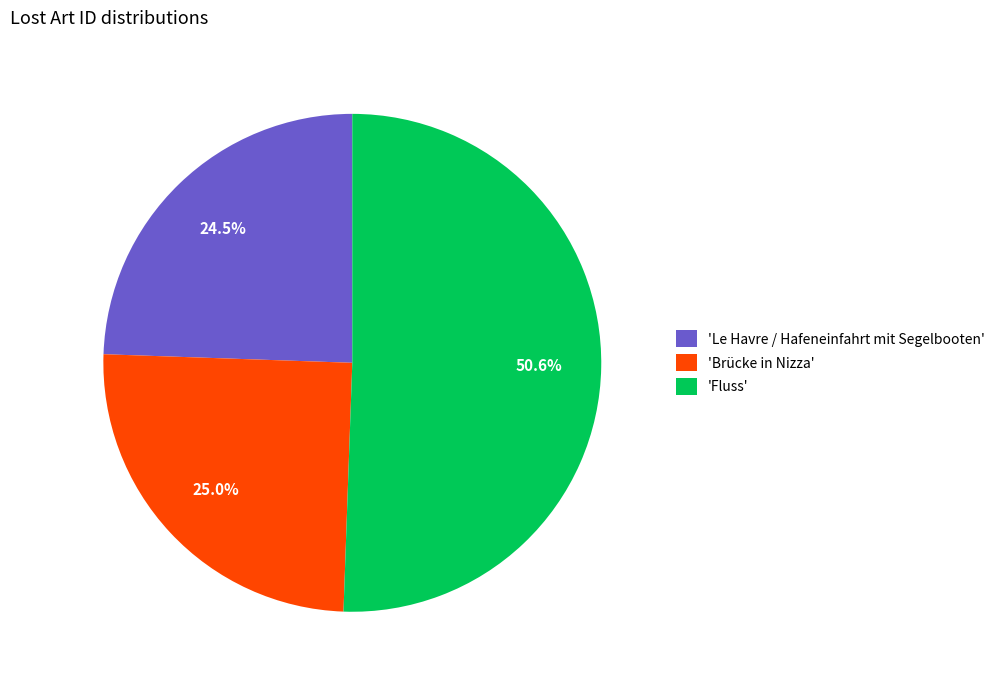

Which category has the smallest portion of the pie?

'Le Havre / Hafeneinfahrt mit Segelbooten'